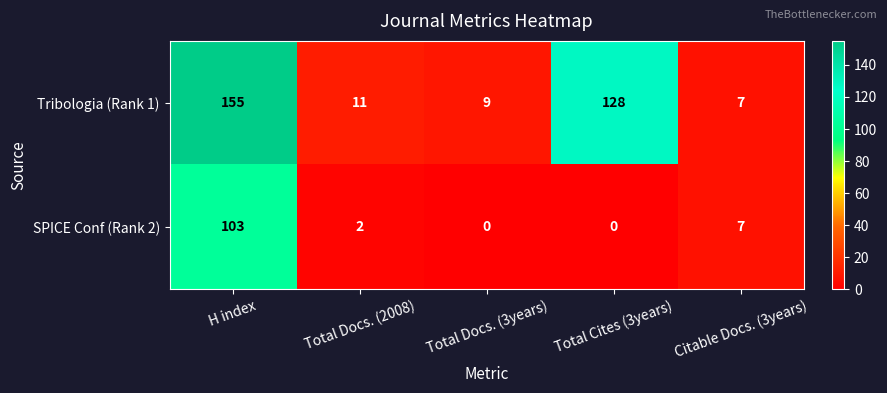

At Total Cites (3years), list the series in order from smallest to largest.

SPICE Conf (Rank 2), Tribologia (Rank 1)